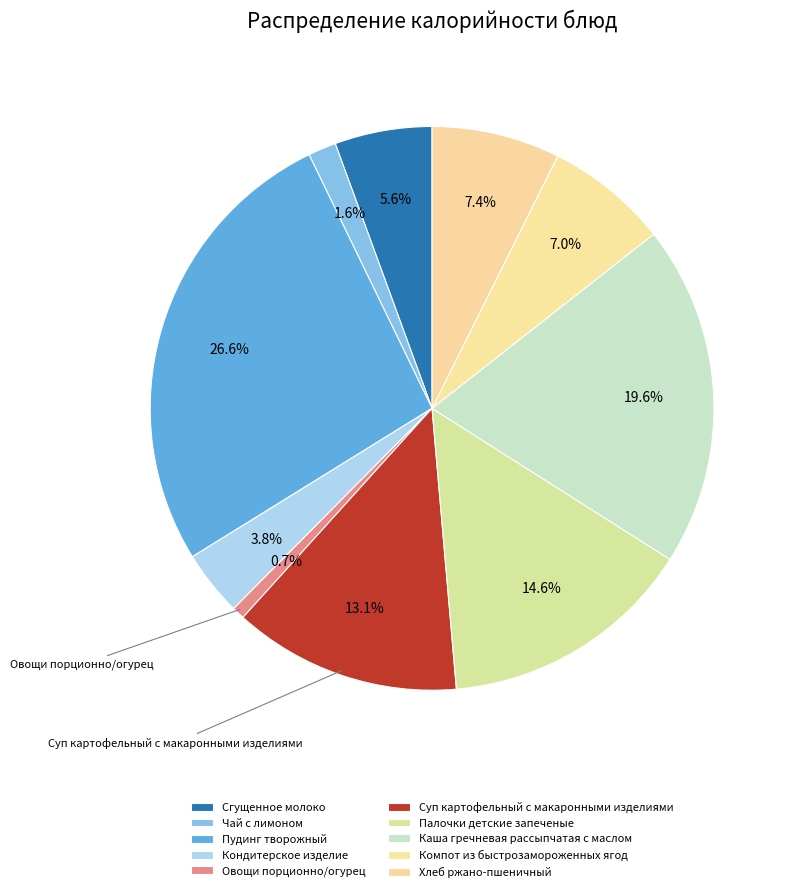

To the nearest percent, what is the average slice percentage?

10%